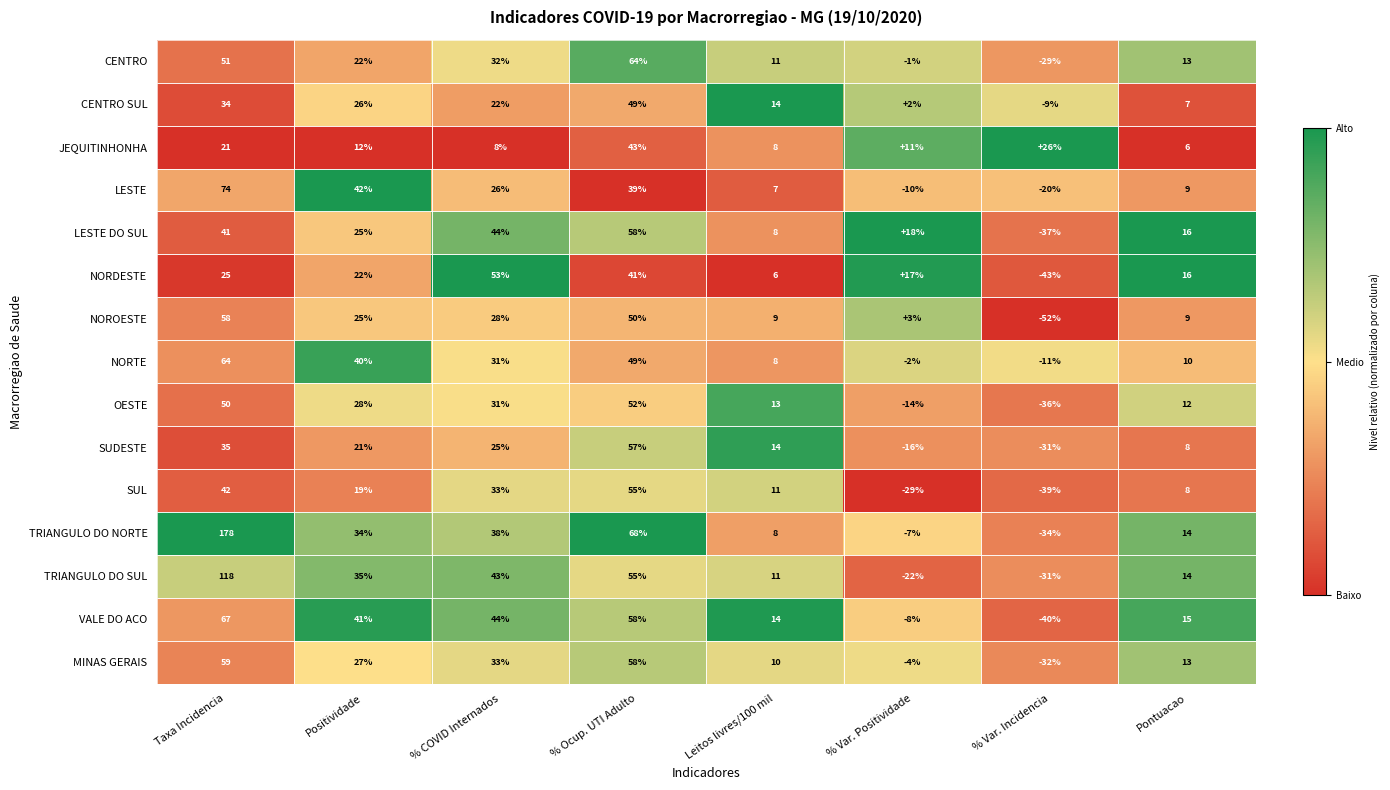

What is the minimum value shown in the chart?

-52